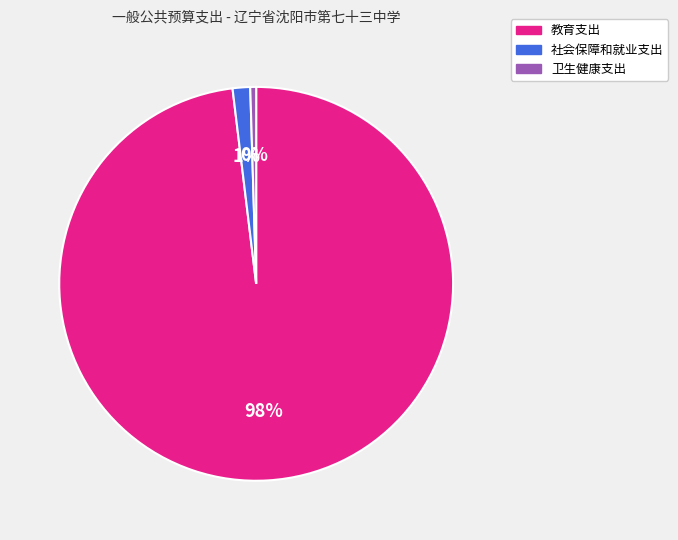

What is the ratio of the value at 教育支出 to the value at 卫生健康支出?

204.2